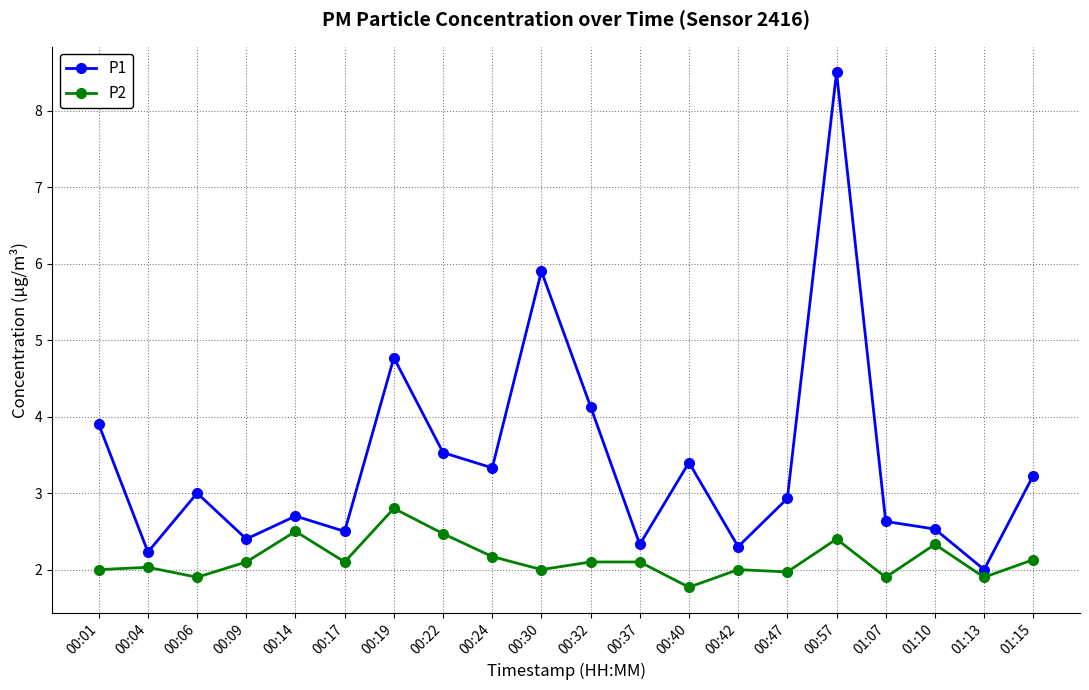

True or false: P1 and P2 intersect in this chart.

False